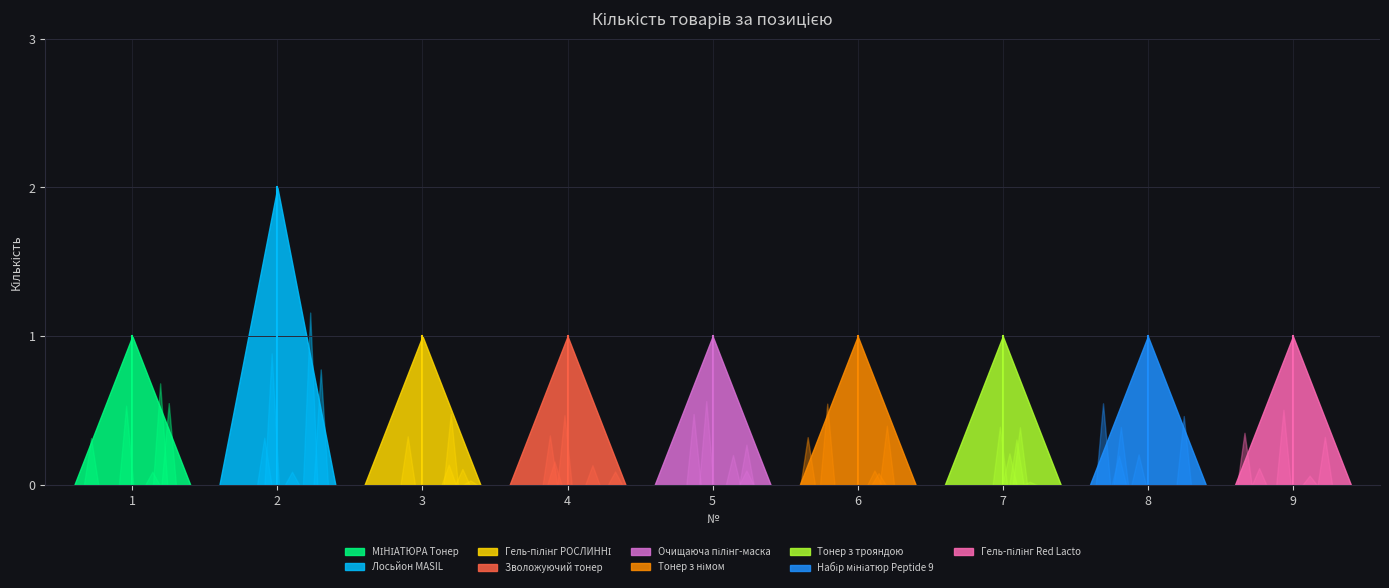

At which label is the value closest to 1?

1